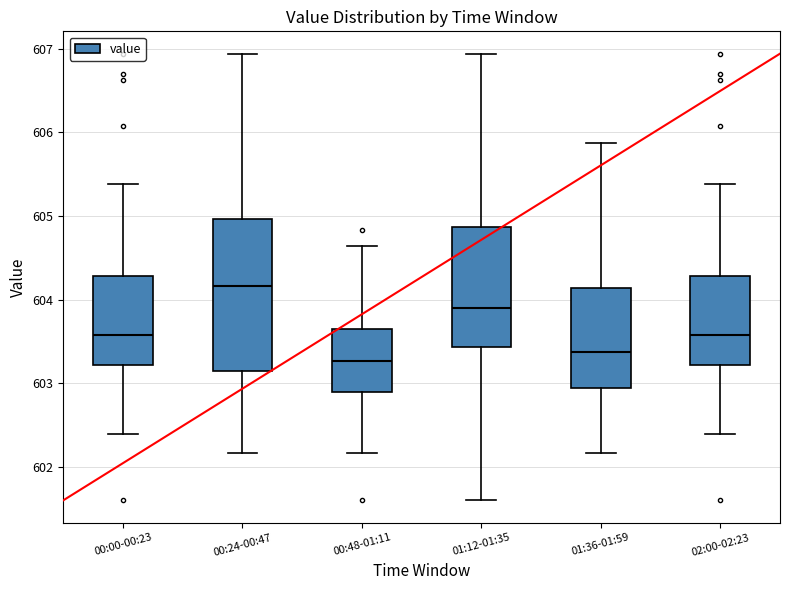

Reading left to right, read every box against the y-axis: the position of its median line, the range the box covers, and the ends of its whiskers. The values are not printed on the chart, so give them approximately, as read against the axis.

00:00-00:23: median 603.6, box 603.2 to 604.3, whiskers 602.4 to 605.4
00:24-00:47: median 604.2, box 603.2 to 605.0, whiskers 602.2 to 606.9
00:48-01:11: median 603.3, box 602.9 to 603.6, whiskers 602.2 to 604.6
01:12-01:35: median 603.9, box 603.4 to 604.9, whiskers 601.6 to 606.9
01:36-01:59: median 603.4, box 602.9 to 604.1, whiskers 602.2 to 605.9
02:00-02:23: median 603.6, box 603.2 to 604.3, whiskers 602.4 to 605.4